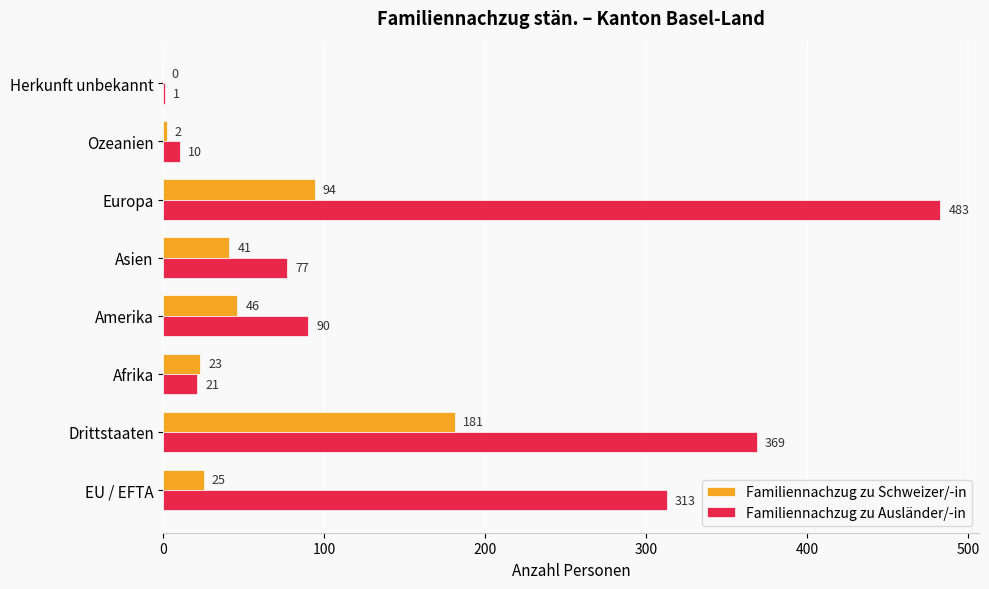

What is the average value of the Familiennachzug zu Schweizer/-in series?

52